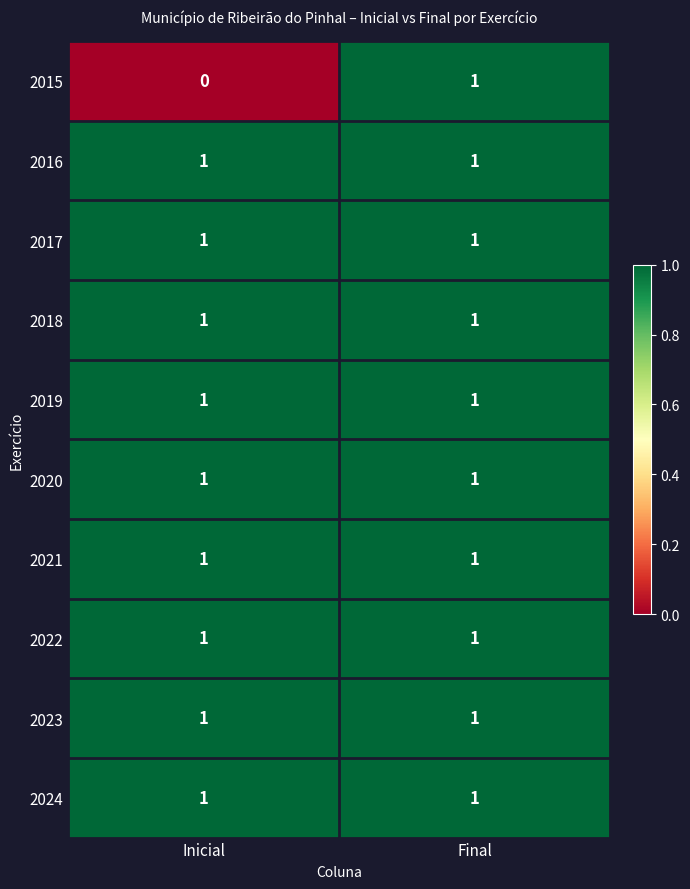

Which series has the widest spread of values?

2015